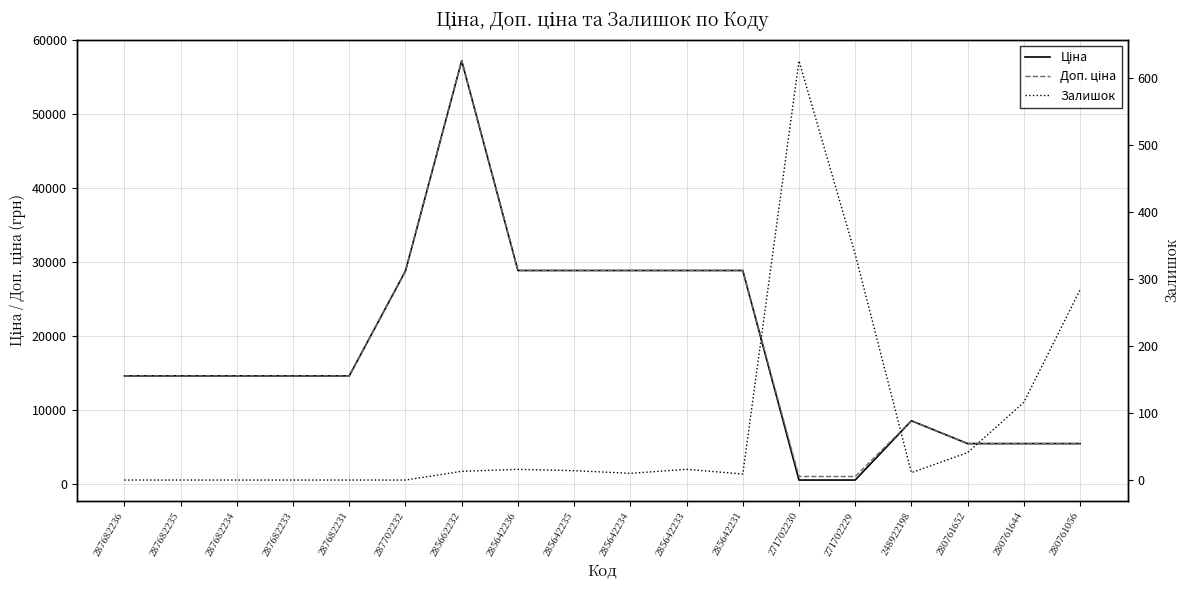

Which series changed the most between 287682236 and 285662232?

Ціна